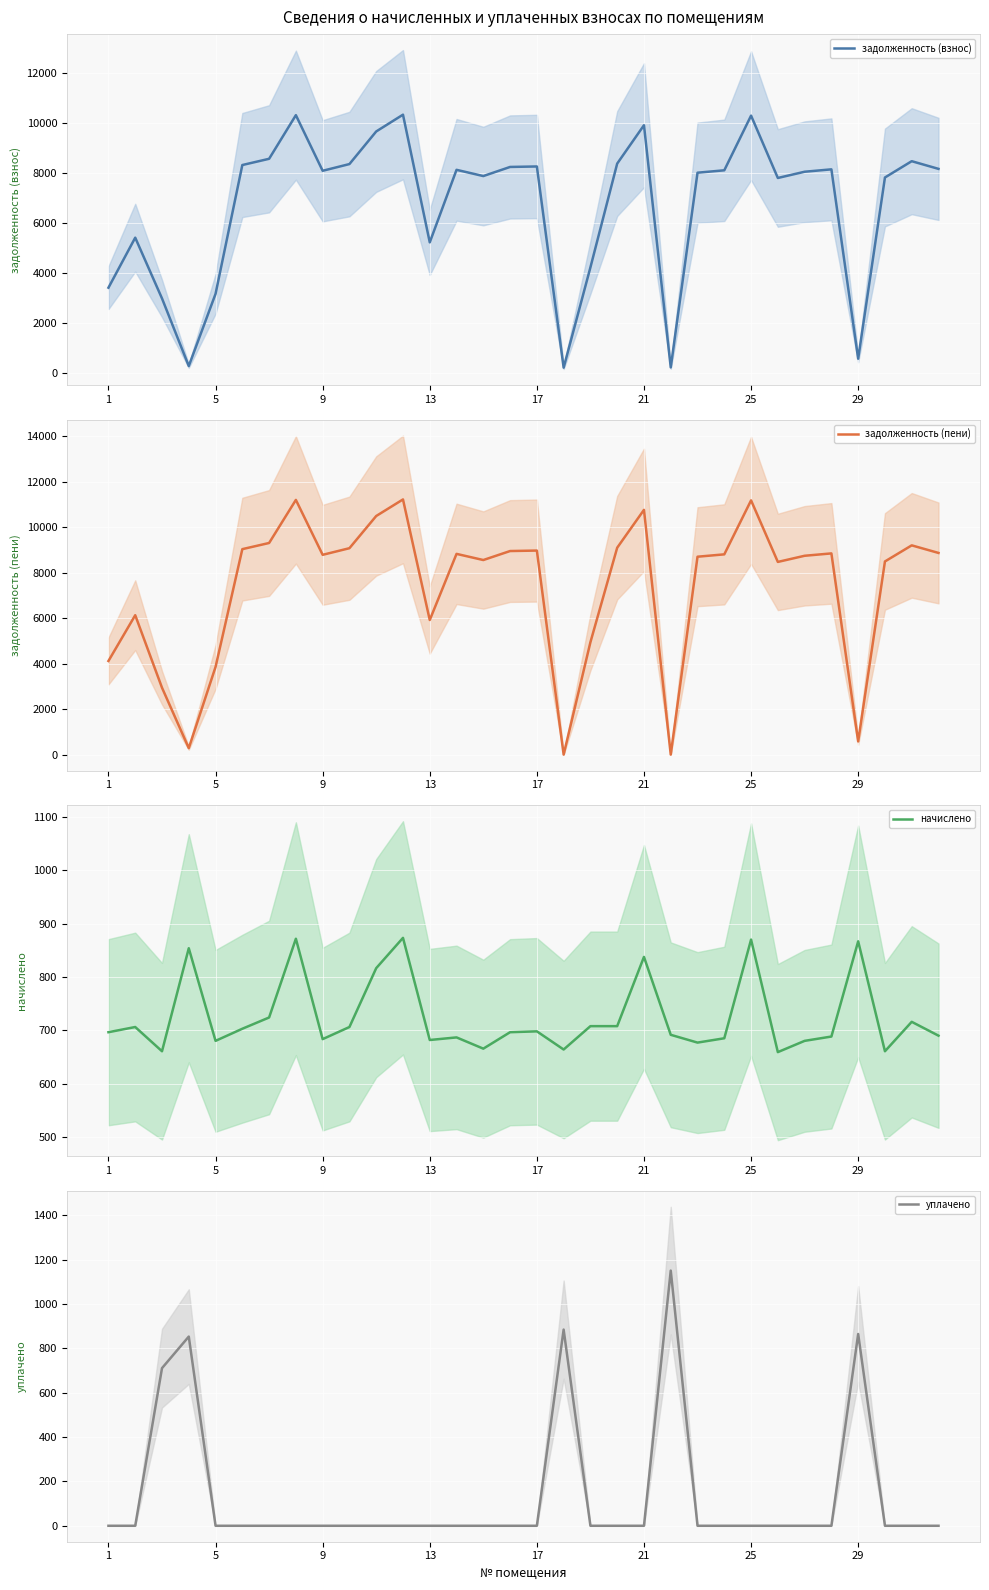

Is the value of уплачено at 9 greater than the value of начислено at 8?

Yes